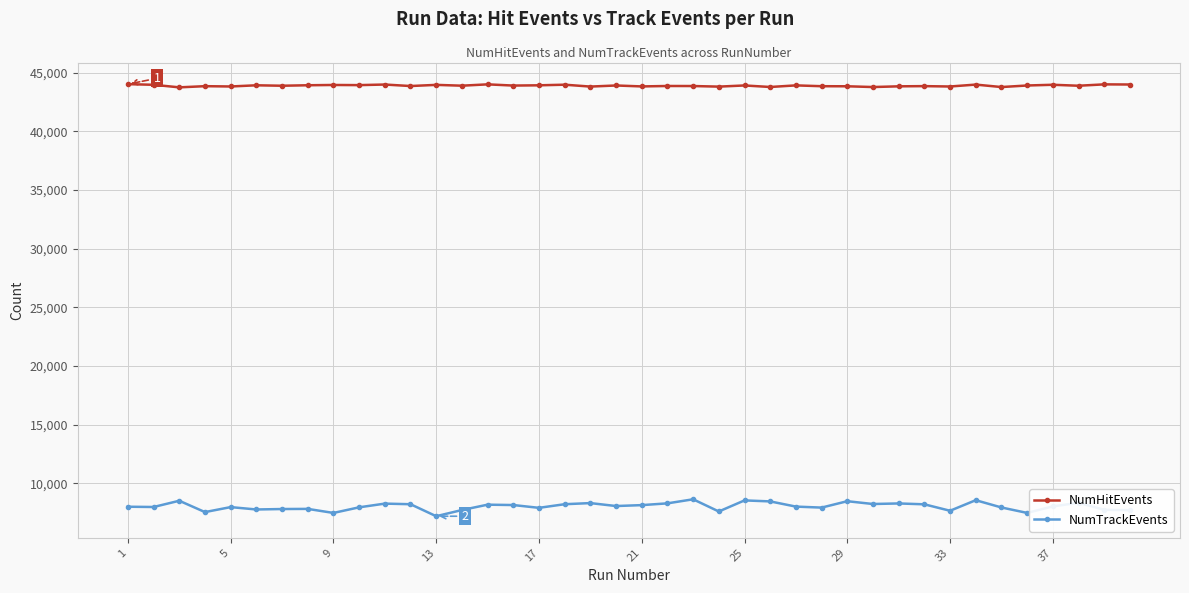

Which series has the widest spread of values?

NumTrackEvents